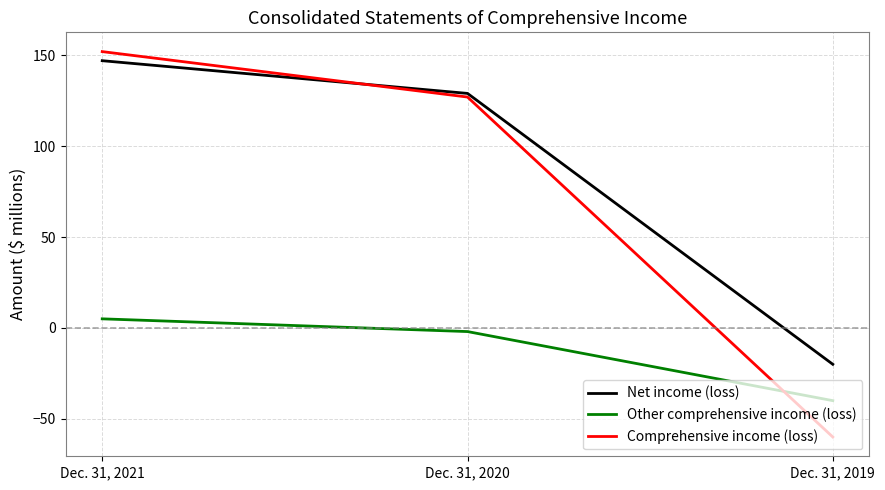

Reading left to right, extract all data points from this chart.

Net income (loss): Dec. 31, 2021=147	Dec. 31, 2020=129	Dec. 31, 2019=-20
Other comprehensive income (loss): Dec. 31, 2021=5	Dec. 31, 2020=-2	Dec. 31, 2019=-40
Comprehensive income (loss): Dec. 31, 2021=152	Dec. 31, 2020=127	Dec. 31, 2019=-60